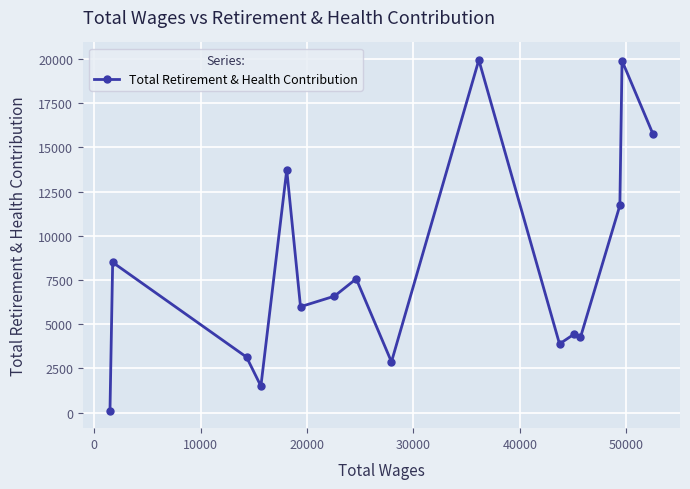

What is the average value?

8117